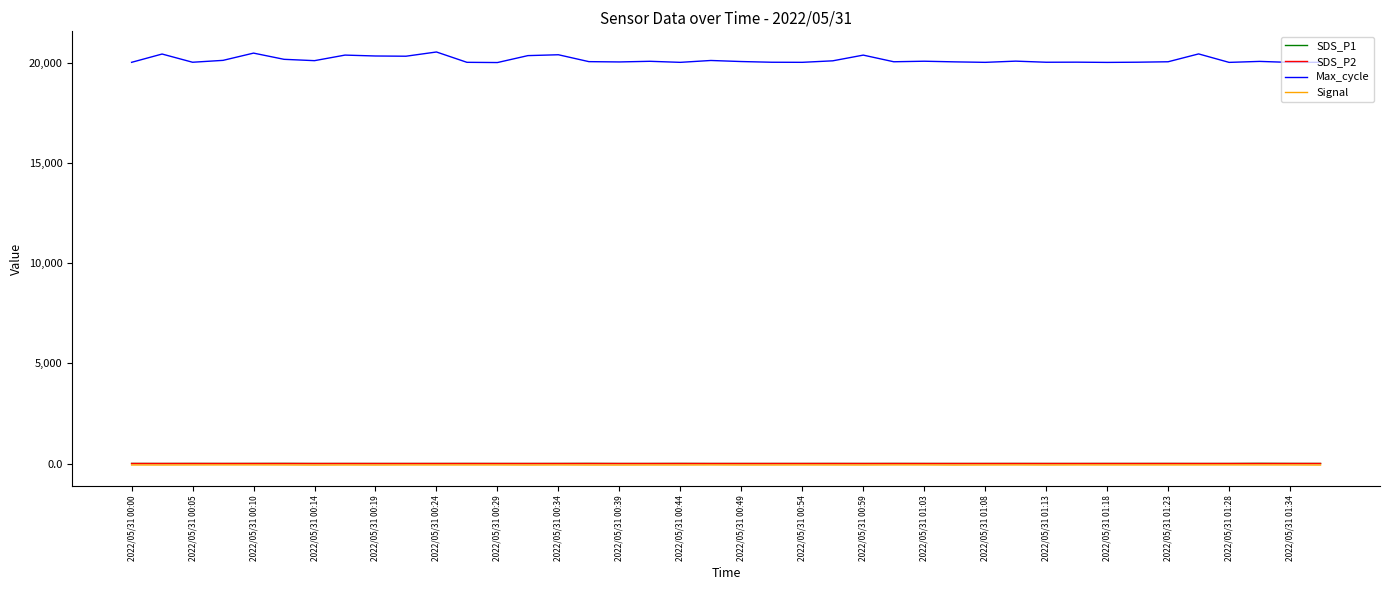

True or false: SDS_P1 and Max_cycle intersect in this chart.

False